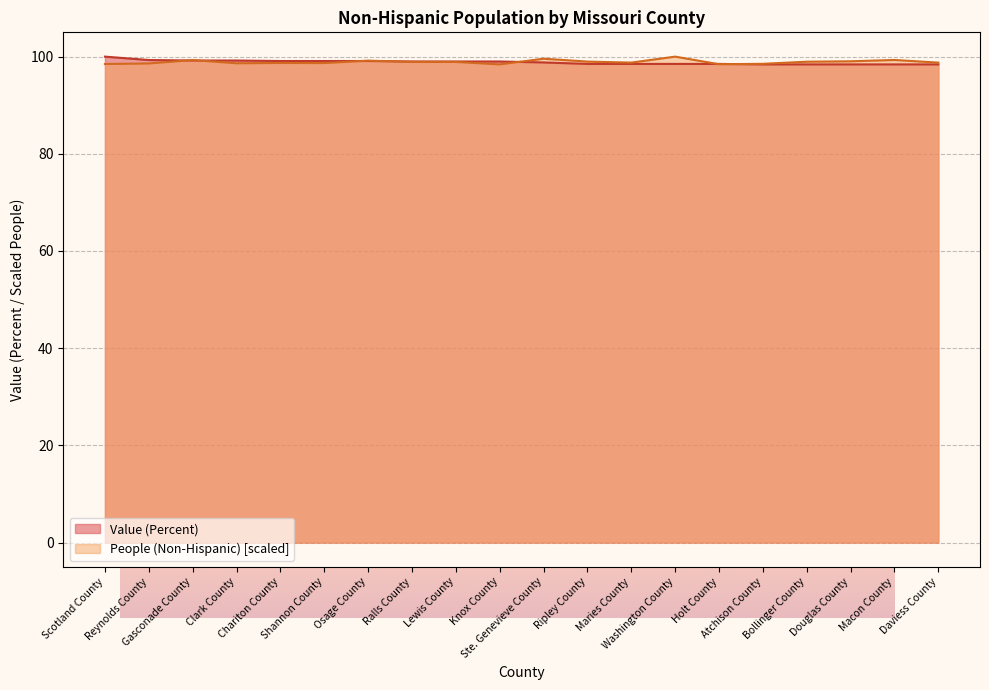

After their last crossing, which series has the higher values: Value (Percent) or People (Non-Hispanic)?

People (Non-Hispanic)